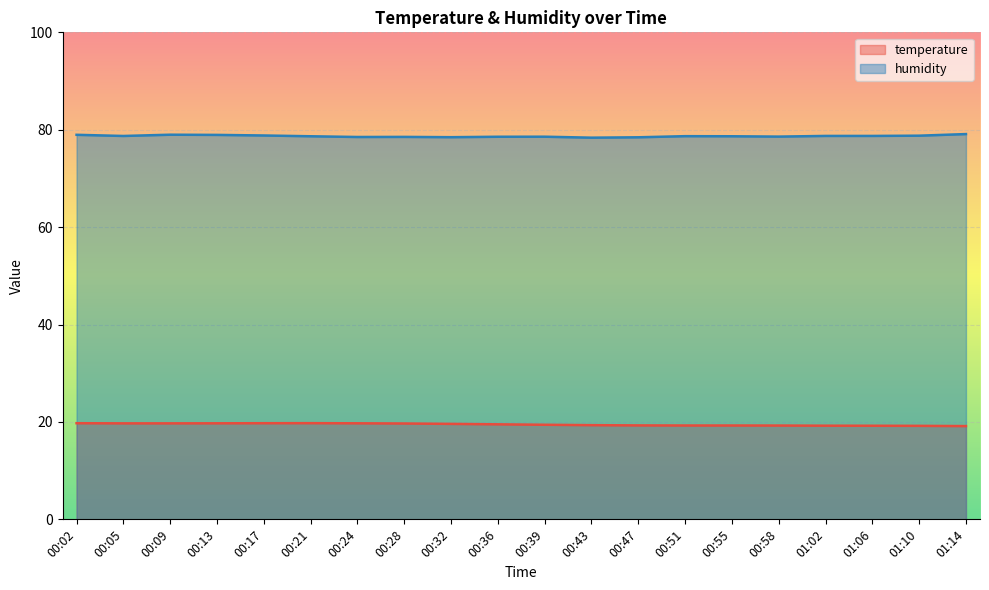

List the series in order of their peak value, lowest first.

temperature, humidity